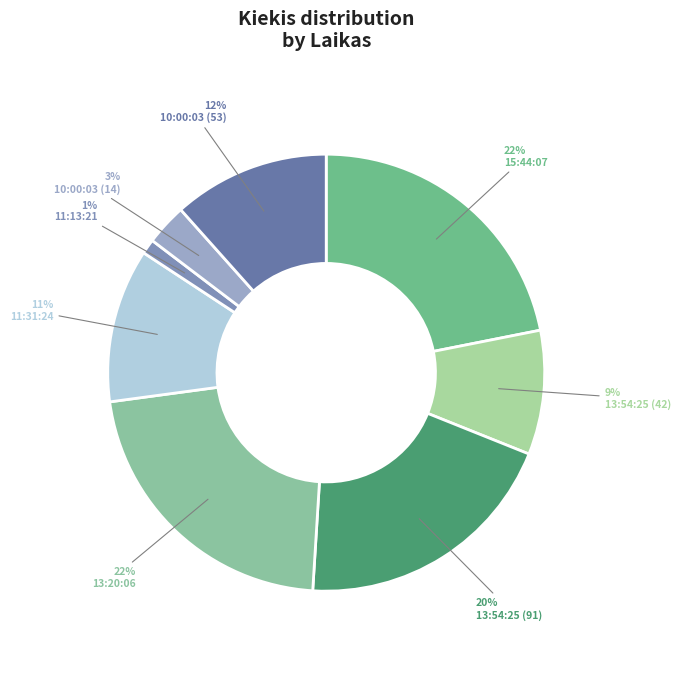

What percentage is the 13:54:25 (91) slice, to the nearest percent?

20%